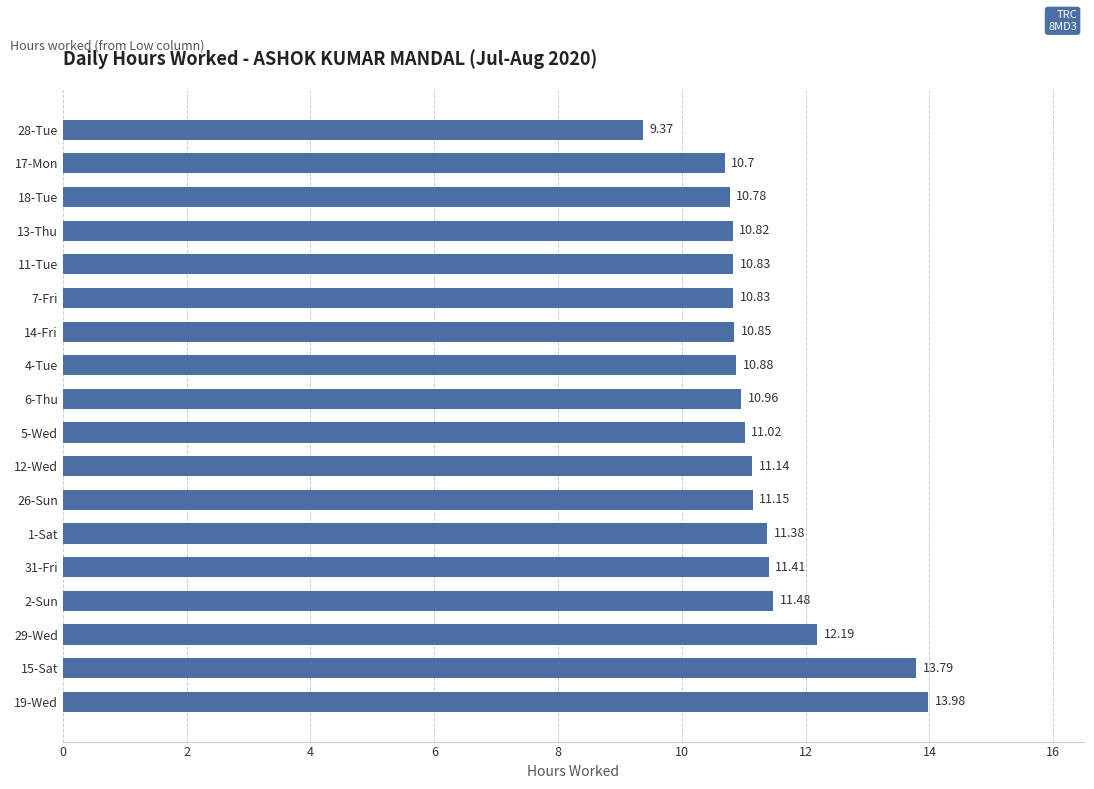

Between 7-Fri and 1-Sat, which is larger?

1-Sat